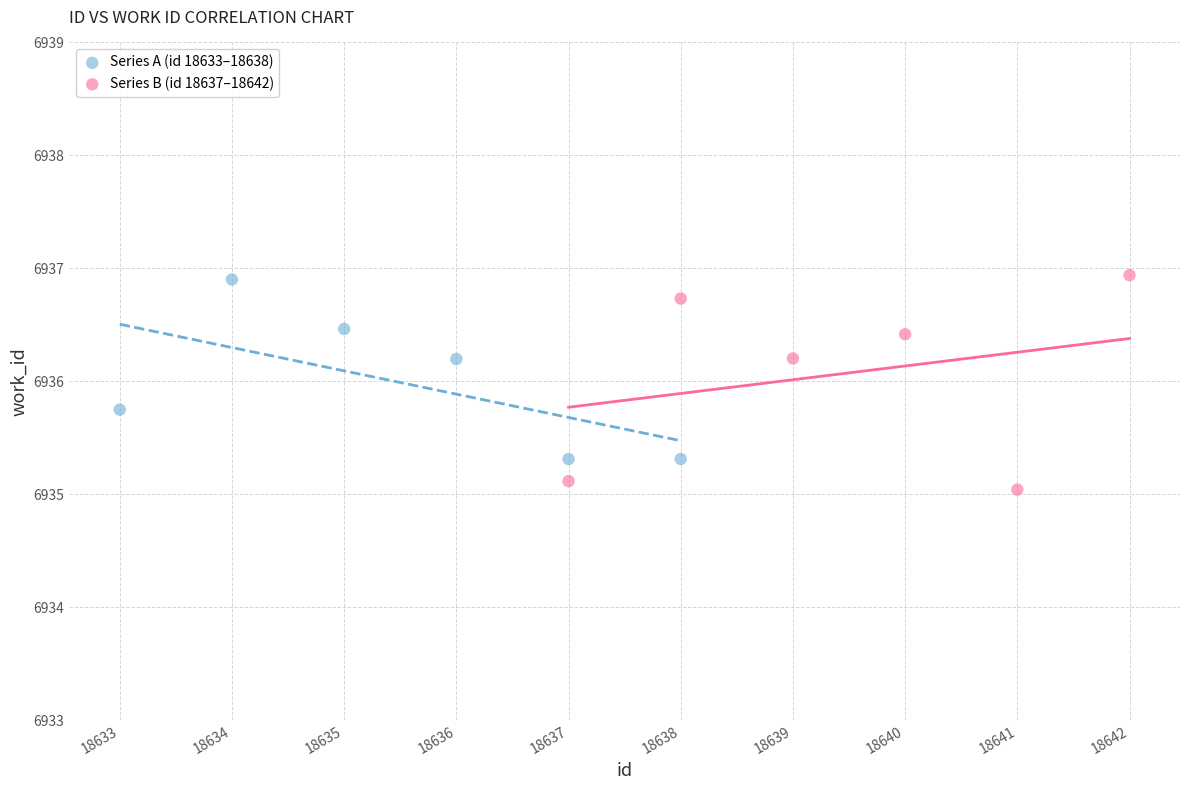

Which series contains the lowest Y value?

Series B (id 18637–18642)